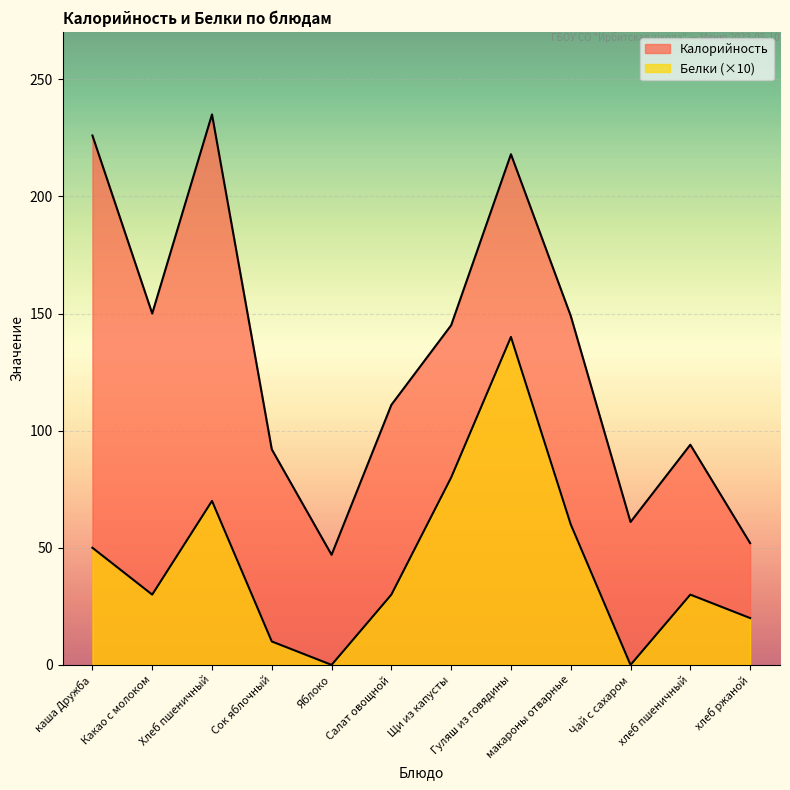

Reading right to left, transcribe all the data shown in this chart.

Калорийность: 52	94	61	149	218	145	111	47	92	235	150	226
Белки: 20	30	0	60	140	80	30	0	10	70	30	50